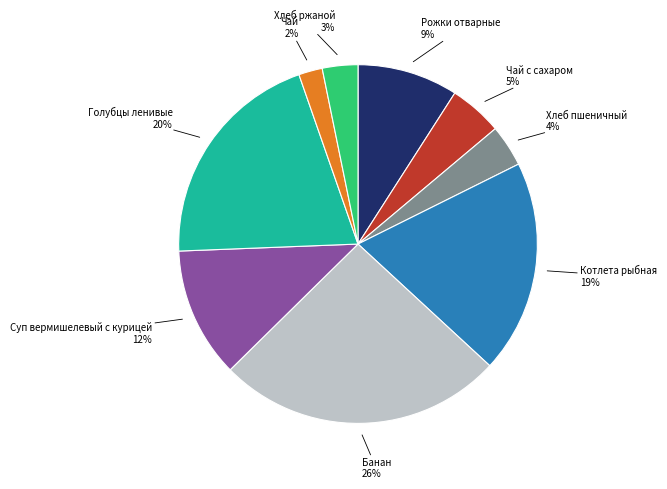

True or false: Чай accounts for 9% of the total.

False